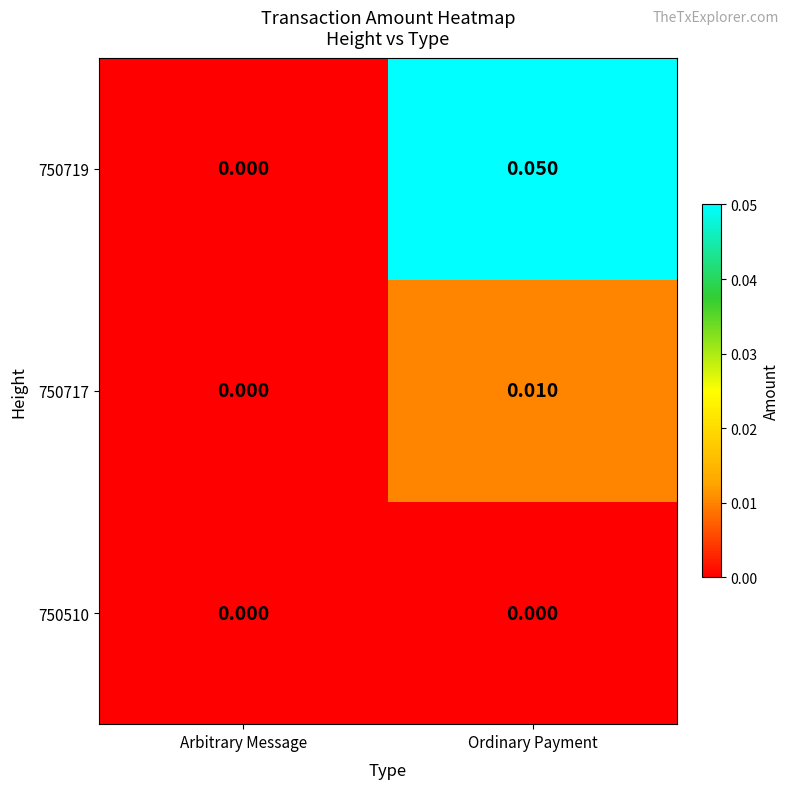

Between Arbitrary Message and Ordinary Payment, which series saw the biggest shift?

750719